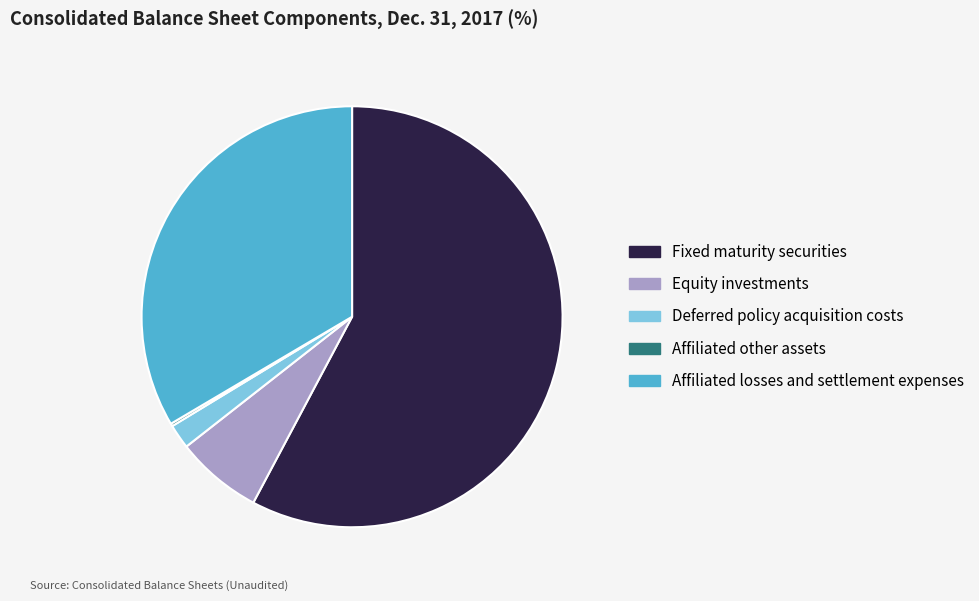

True or false: Affiliated losses and settlement expenses accounts for 33% of the total.

True